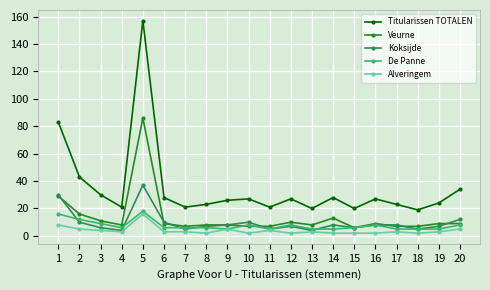

Where is the first local maximum for De Panne?

5